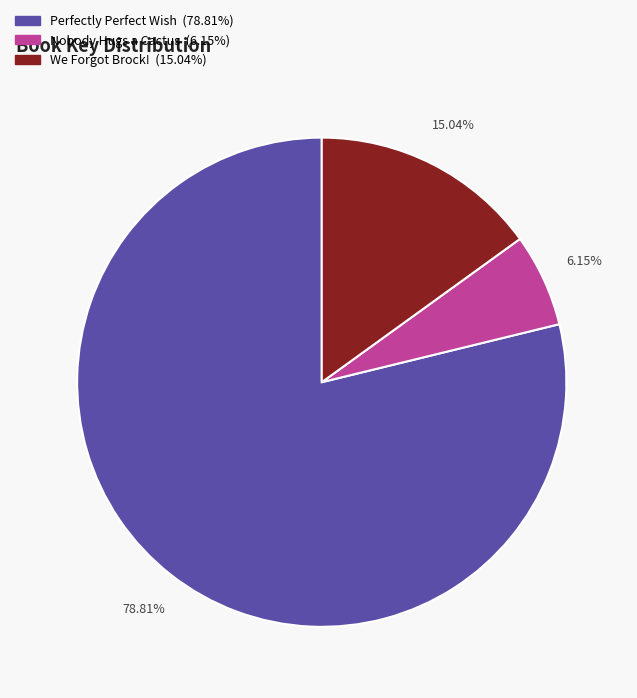

Is there any slice that represents more than half of the pie?

Yes